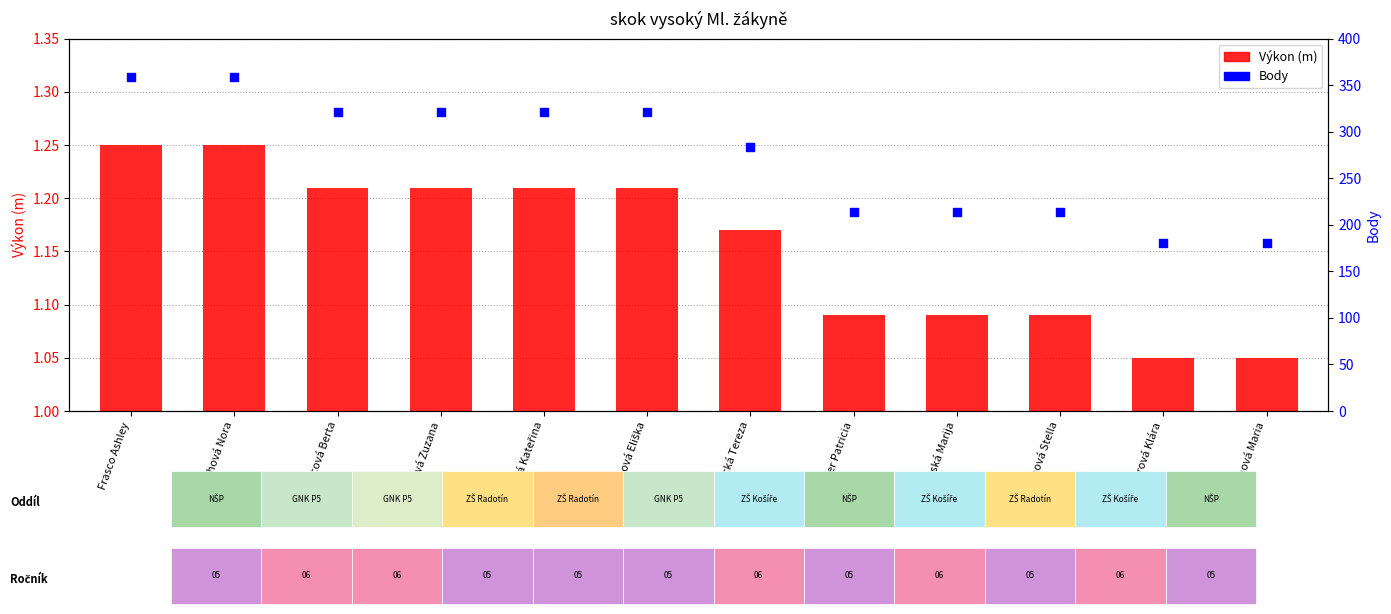

Is the value of Výkon (m) at Klenecká Tereza greater than the value of Body at Klenecká Tereza?

No